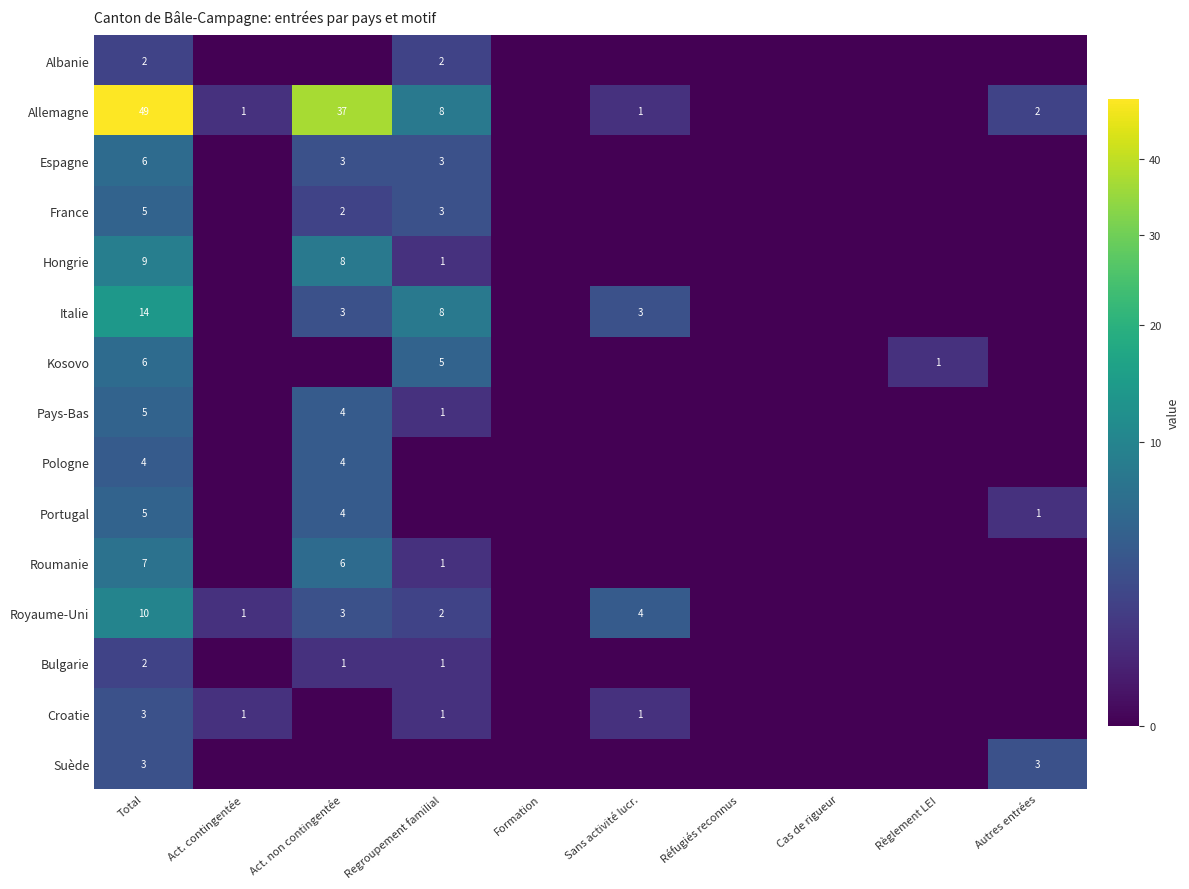

What is the total value across all series at Total?

130